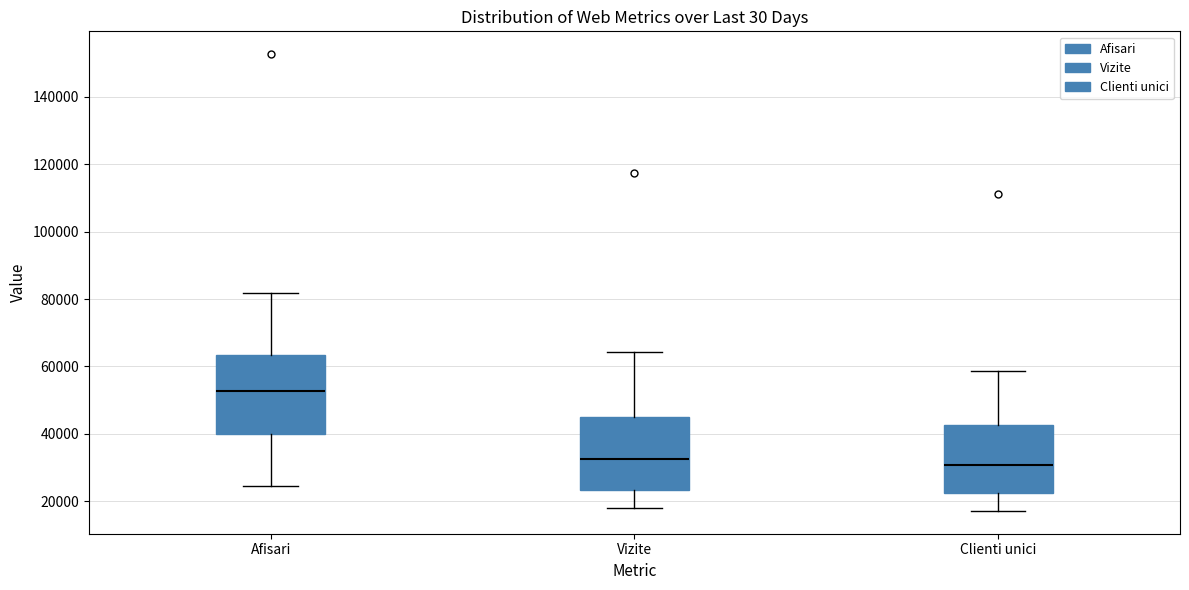

Where does the median line of the box for Clienti unici sit on the y-axis? The values are not printed on the chart, so give them approximately, as read against the axis.

30000